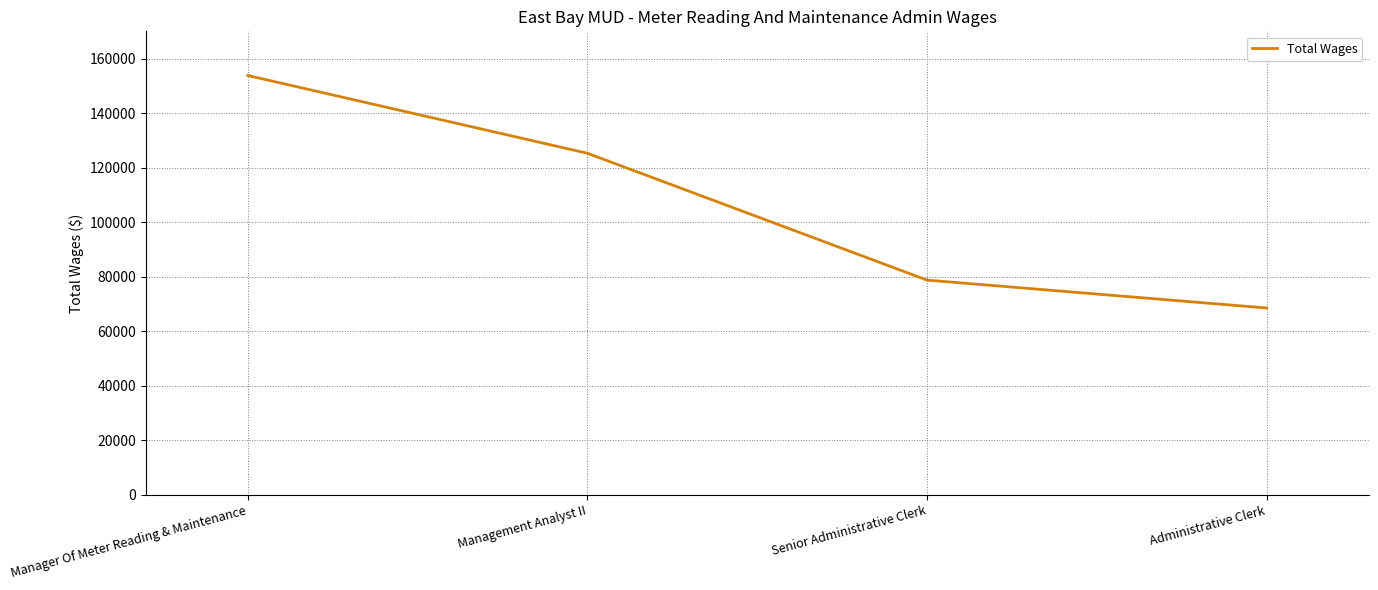

Between Management Analyst II and Senior Administrative Clerk, which is larger?

Management Analyst II